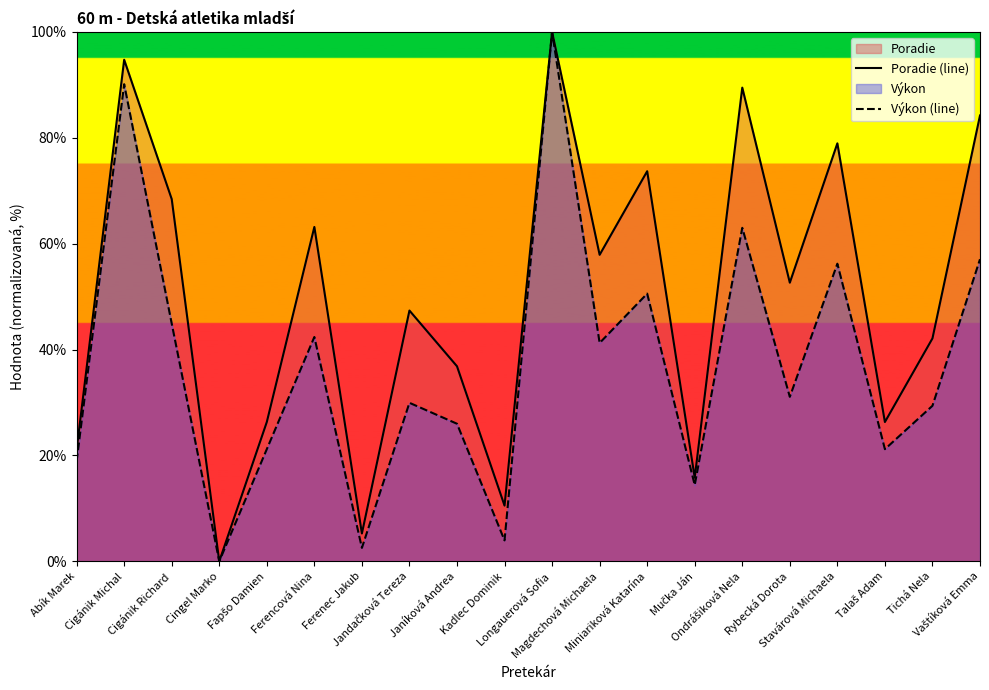

How many distinct data groups are displayed?

2